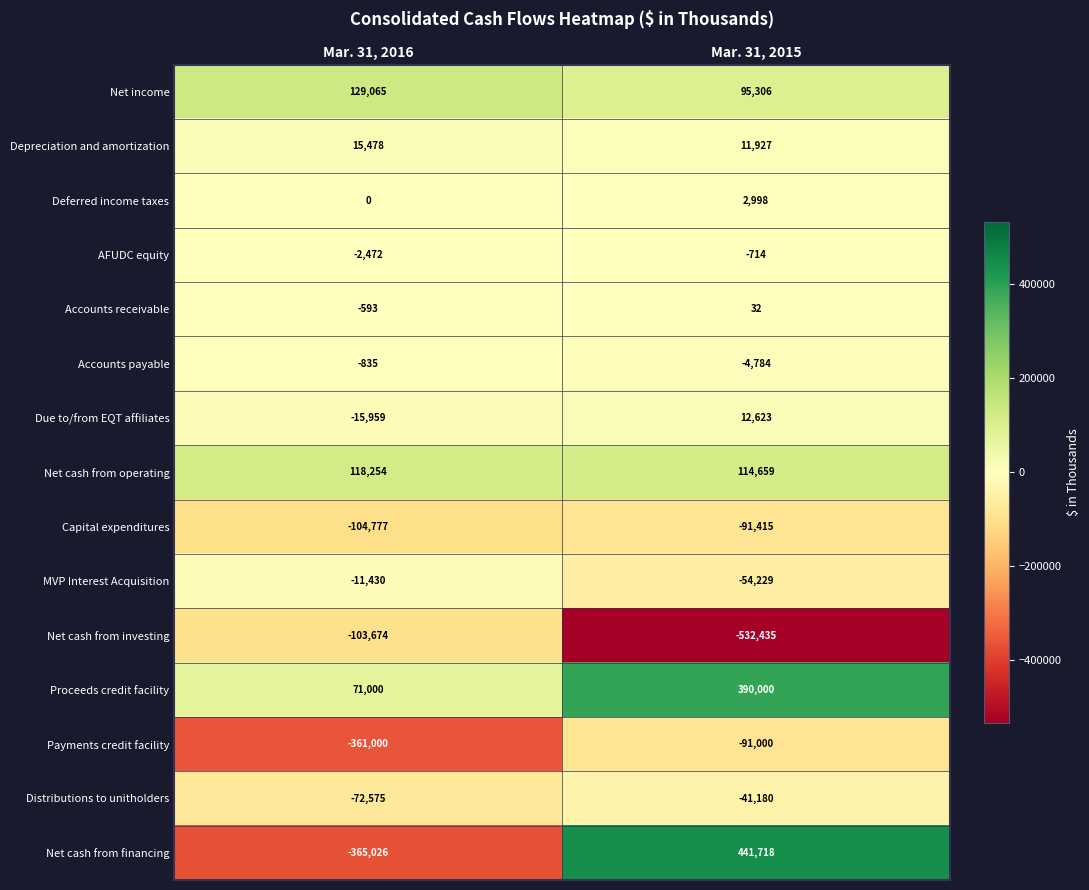

What is the sum of all Accounts receivable values?

-561